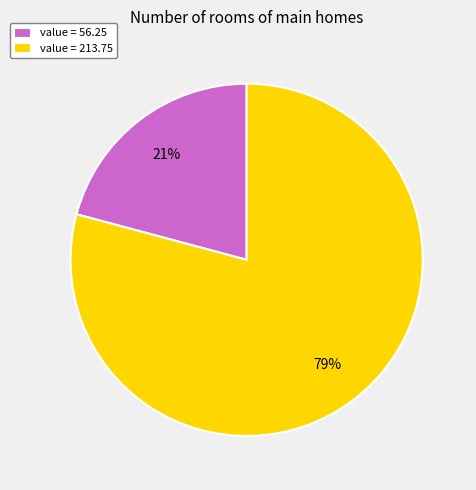

Is the sum of value = 56.25 and value = 213.75 greater than half?

Yes